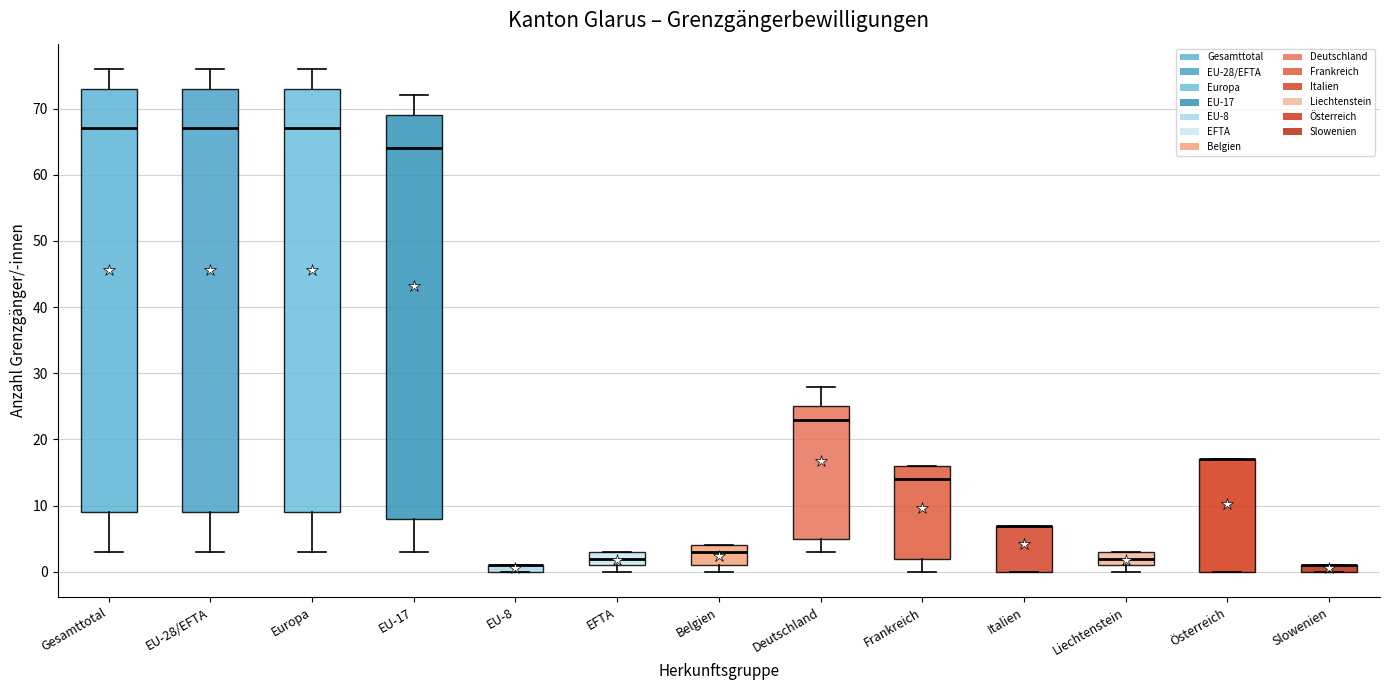

Where does the lower whisker of the box for EU-17 end on the y-axis? The values are not printed on the chart, so give them approximately, as read against the axis.

3